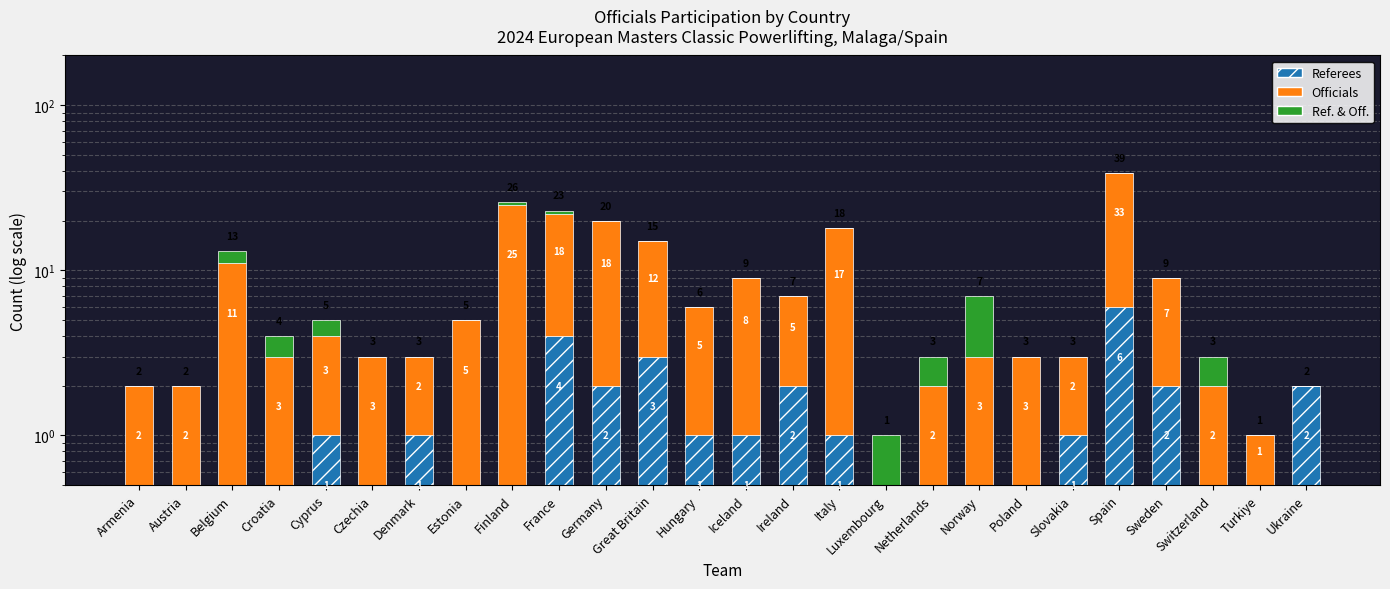

Which series has the largest total across all categories?

Officials